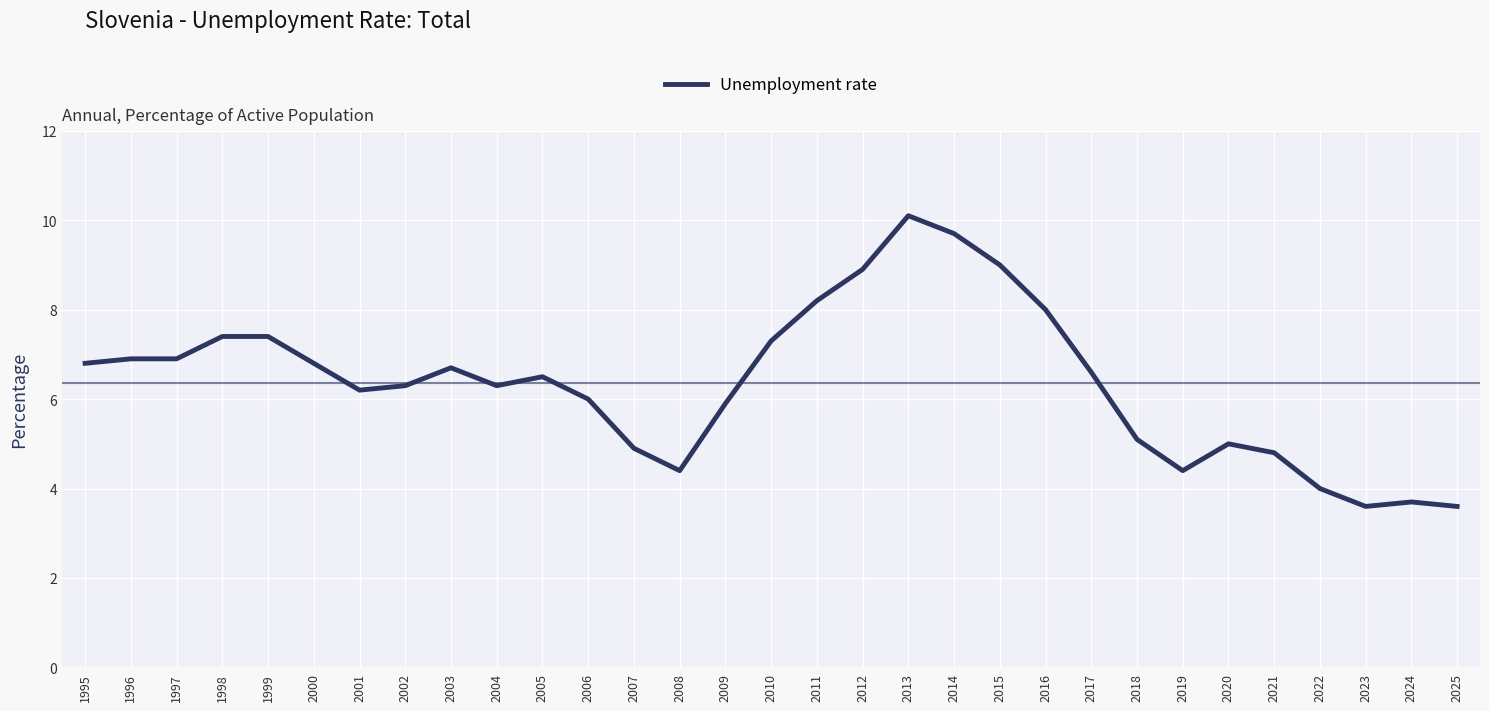

What is the maximum value shown in the chart?

10.1